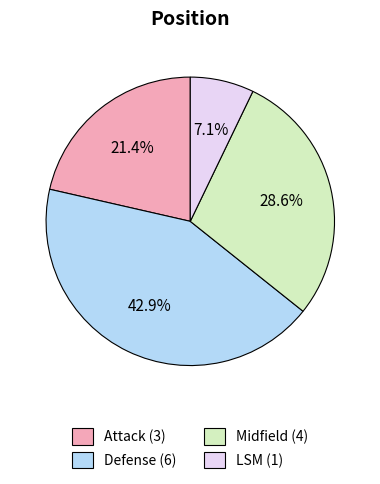

The Attack slice represents 30% of the pie. True or false?

False